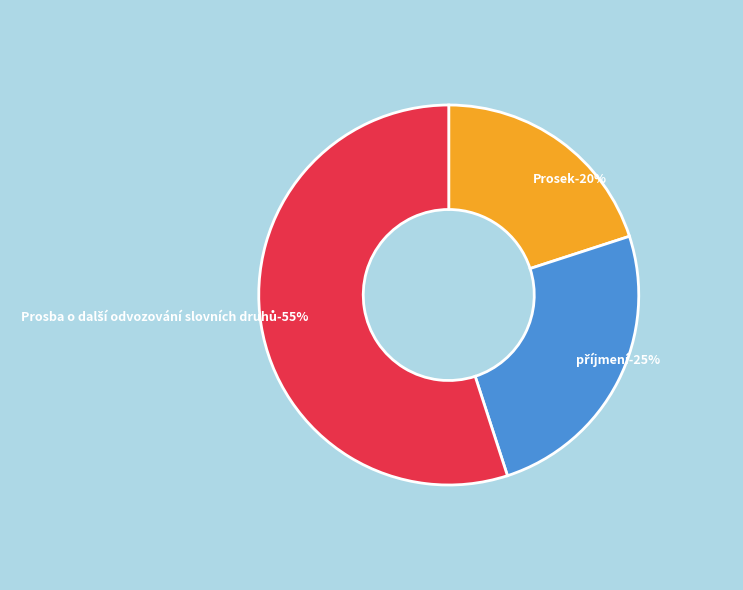

Which slice is the smallest?

Prosek